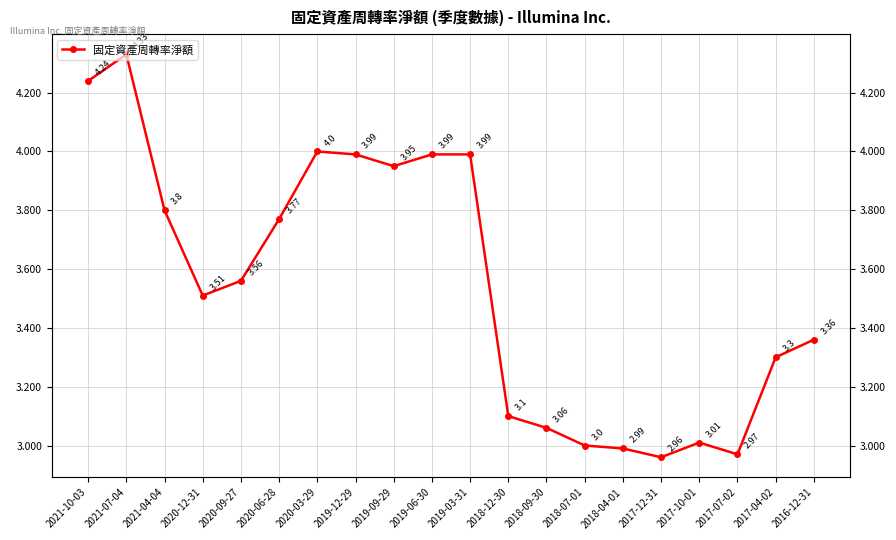

Rank the categories by value from highest to lowest.

2021-07-04, 2021-10-03, 2020-03-29, 2019-12-29, 2019-06-30, 2019-03-31, 2019-09-29, 2021-04-04, 2020-06-28, 2020-09-27, 2020-12-31, 2016-12-31, 2017-04-02, 2018-12-30, 2018-09-30, 2017-10-01, 2018-07-01, 2018-04-01, 2017-07-02, 2017-12-31